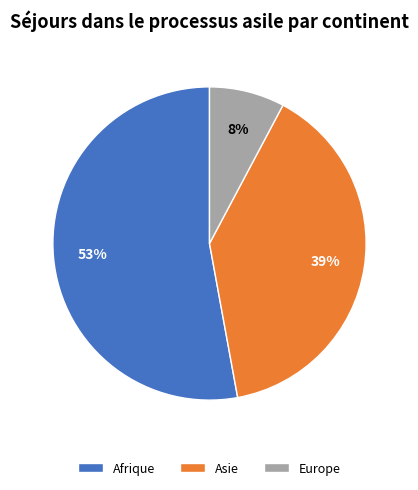

To the nearest percent, what is the difference between the largest and smallest slice percentages?

45%